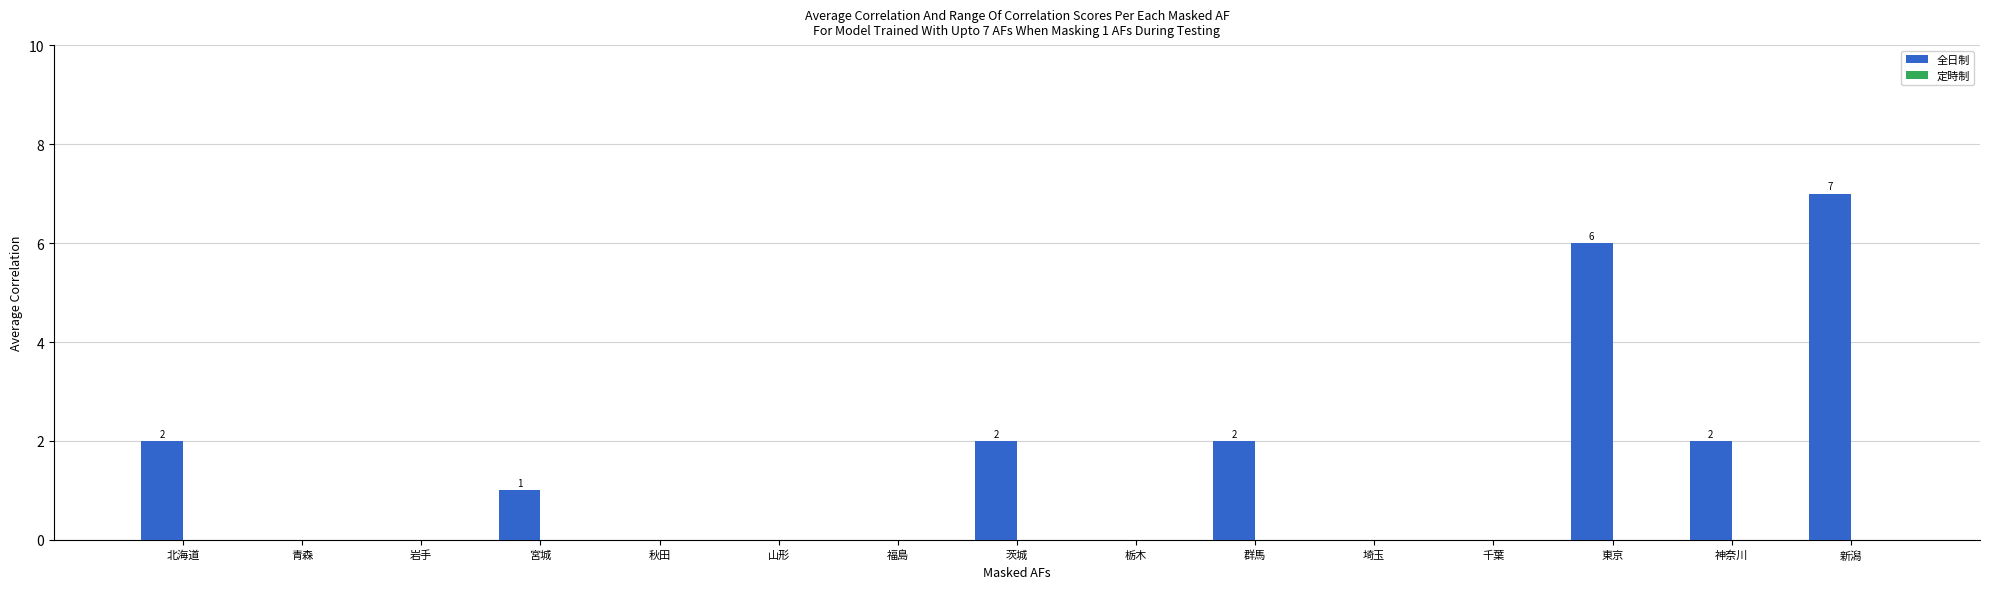

Are the bars horizontal?

No